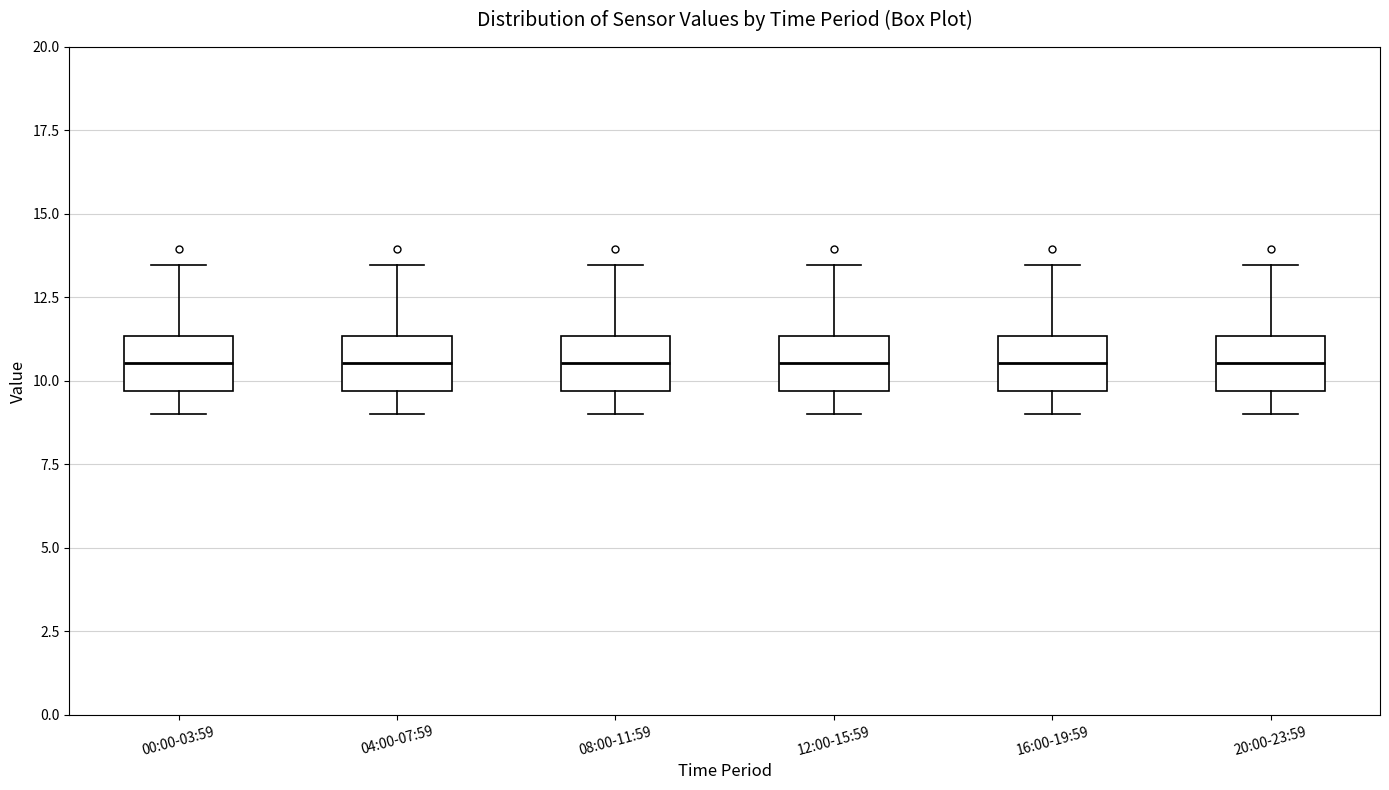

Reading left to right, transcribe this box plot: for each box, give where its median line is, the range the box spans, and where its two whiskers end, as read against the y-axis. The values are not printed on the chart, so give them approximately, as read against the axis.

00:00-03:59: median 10.5, box 9.5 to 11.5, whiskers 9.0 to 13.5
04:00-07:59: median 10.5, box 9.5 to 11.5, whiskers 9.0 to 13.5
08:00-11:59: median 10.5, box 9.5 to 11.5, whiskers 9.0 to 13.5
12:00-15:59: median 10.5, box 9.5 to 11.5, whiskers 9.0 to 13.5
16:00-19:59: median 10.5, box 9.5 to 11.5, whiskers 9.0 to 13.5
20:00-23:59: median 10.5, box 9.5 to 11.5, whiskers 9.0 to 13.5